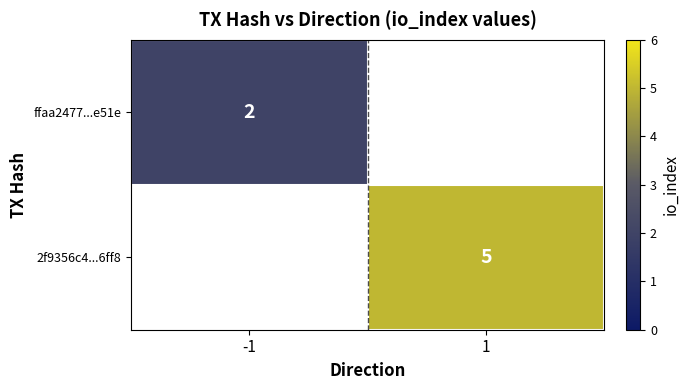

Is the value of 2f9356c4...6ff8 at 1 greater than the value of ffaa2477...e51e at -1?

Yes